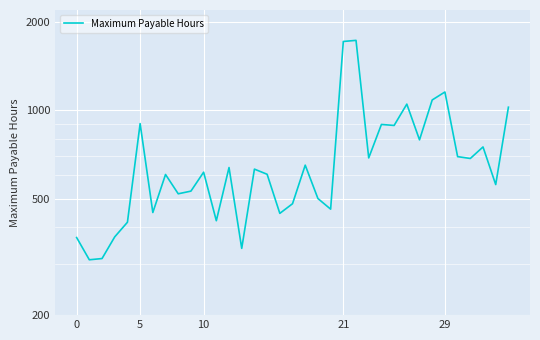

Is it true that the value at 11 is 579?

False